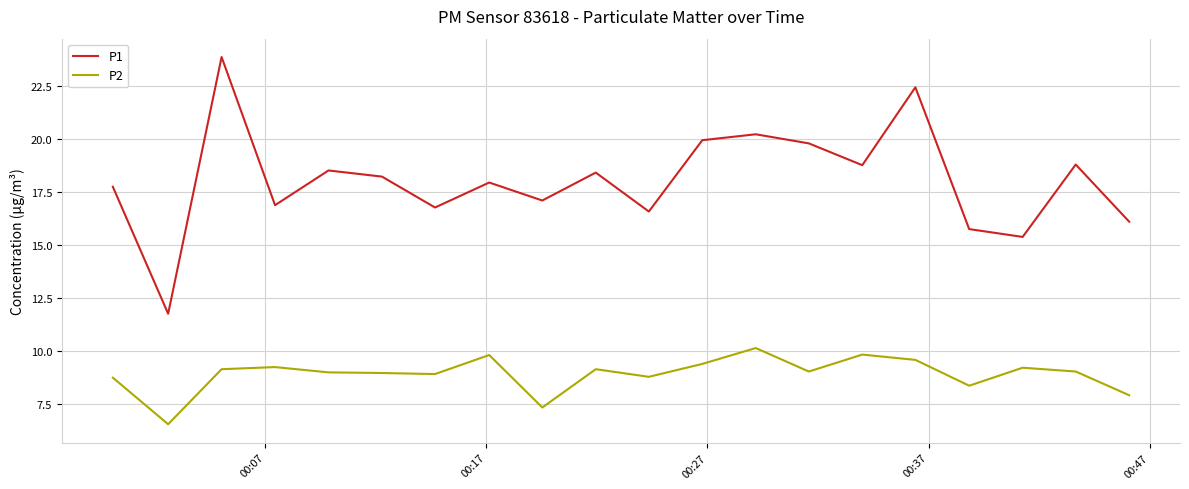

True or false: P2 and P1 intersect in this chart.

False